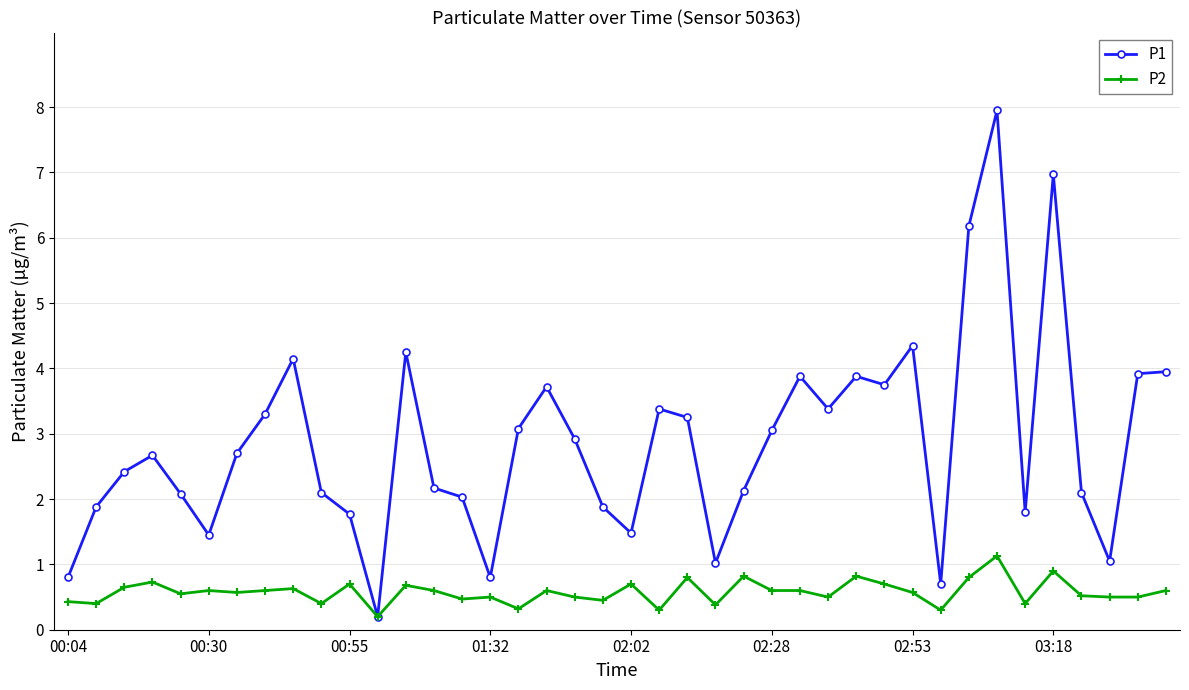

At how many categories does at least one series exceed 0?

40